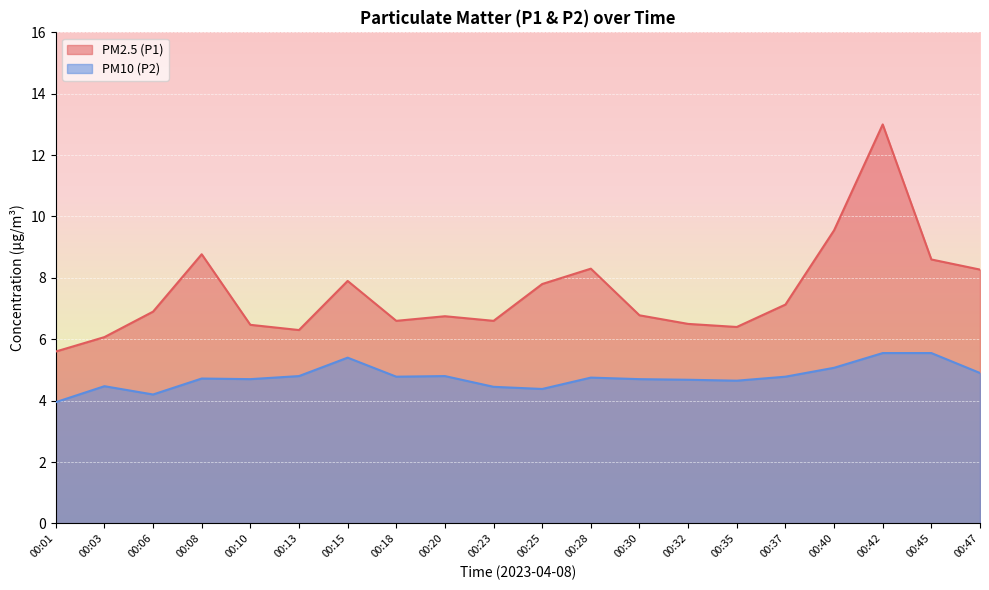

How many distinct data groups are displayed?

2